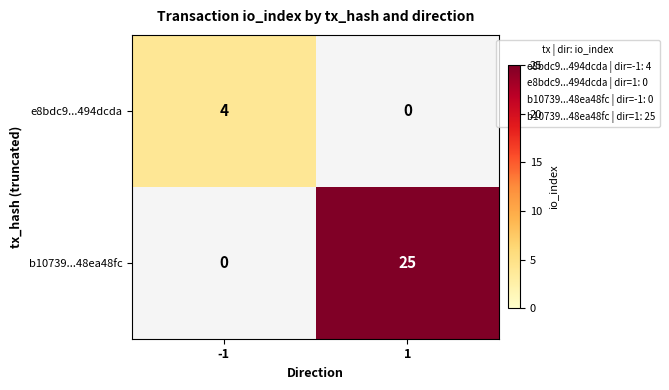

The b10739...48ea48fc series shows 17 at -1. True or false?

False